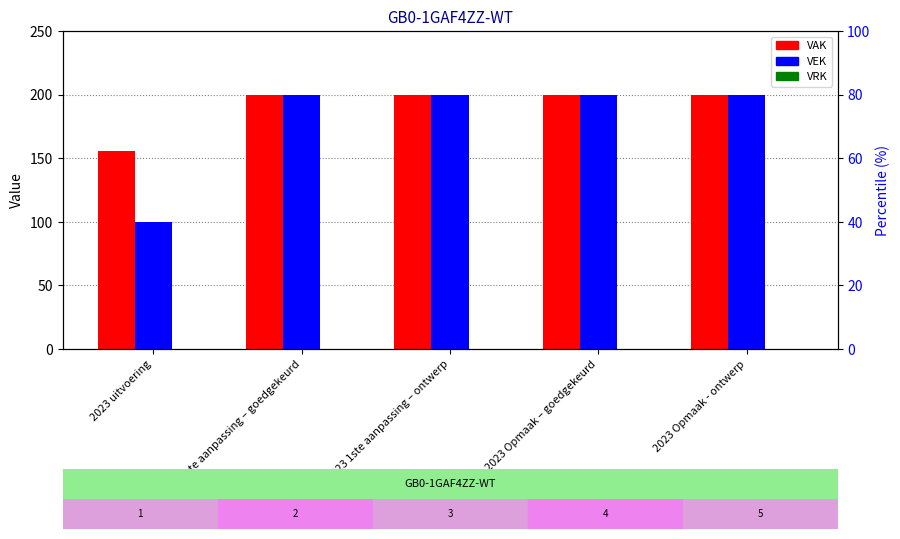

Between 2023 1ste aanpassing – goedgekeurd and 2023 1ste aanpassing – ontwerp, which series saw the biggest shift?

VAK